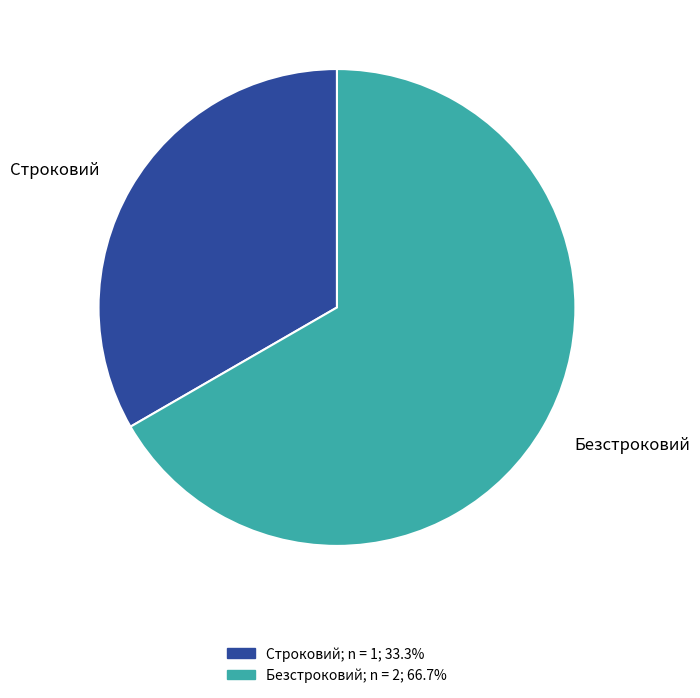

Between Безстроковий and Строковий, which is larger?

Безстроковий